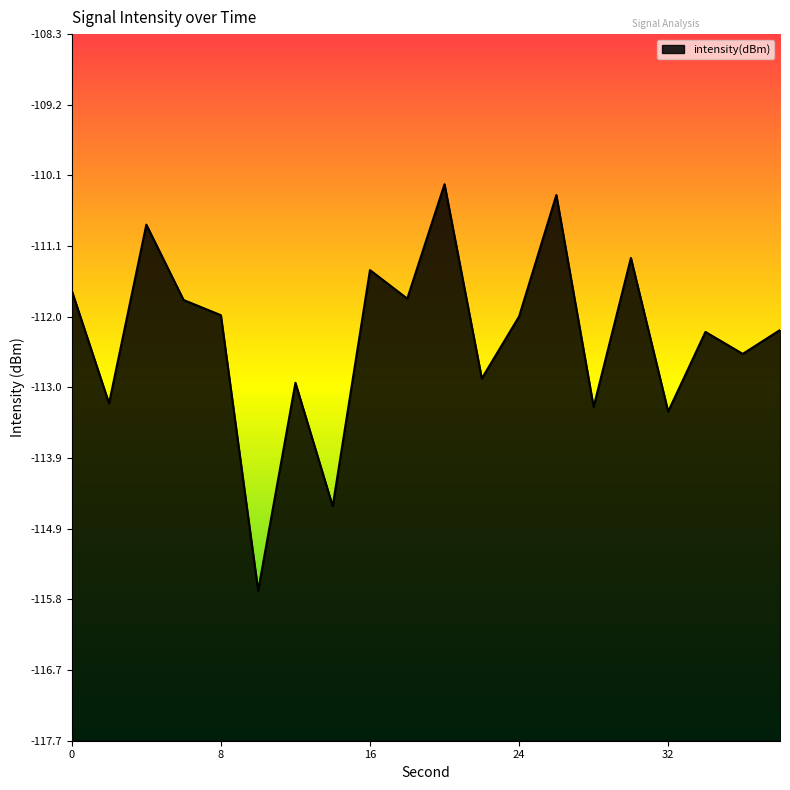

What is the maximum value shown in the chart?

-110.3